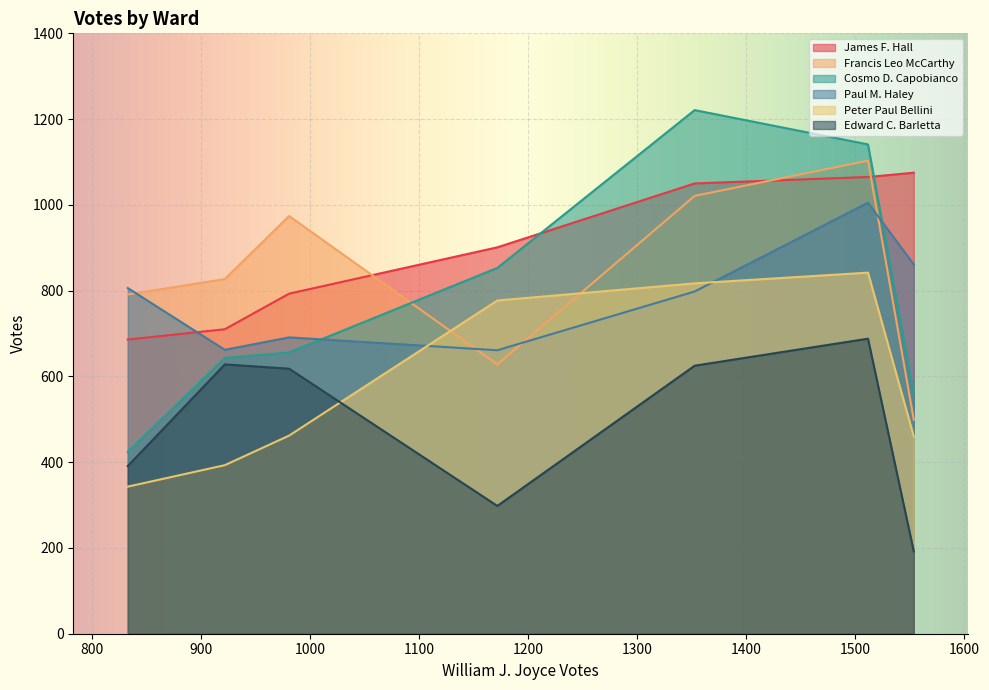

Is the value of Francis Leo McCarthy at Ward 5 greater than the value of Cosmo D. Capobianco at Ward 7?

Yes